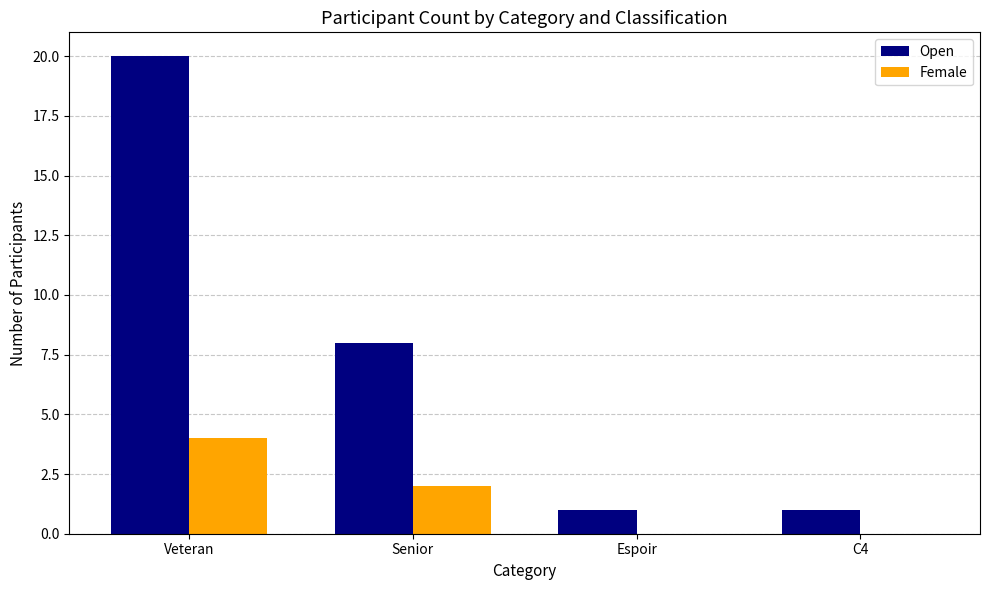

What is the sum of all Female values?

6